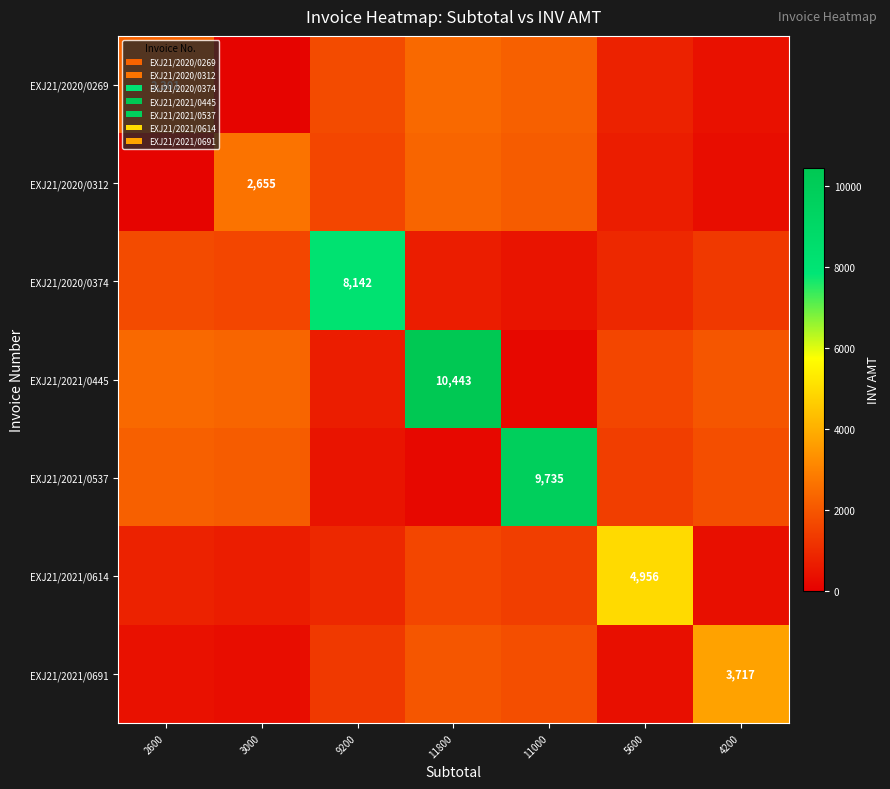

What is the average value of the EXJ21/2021/0537 series?

2574.1